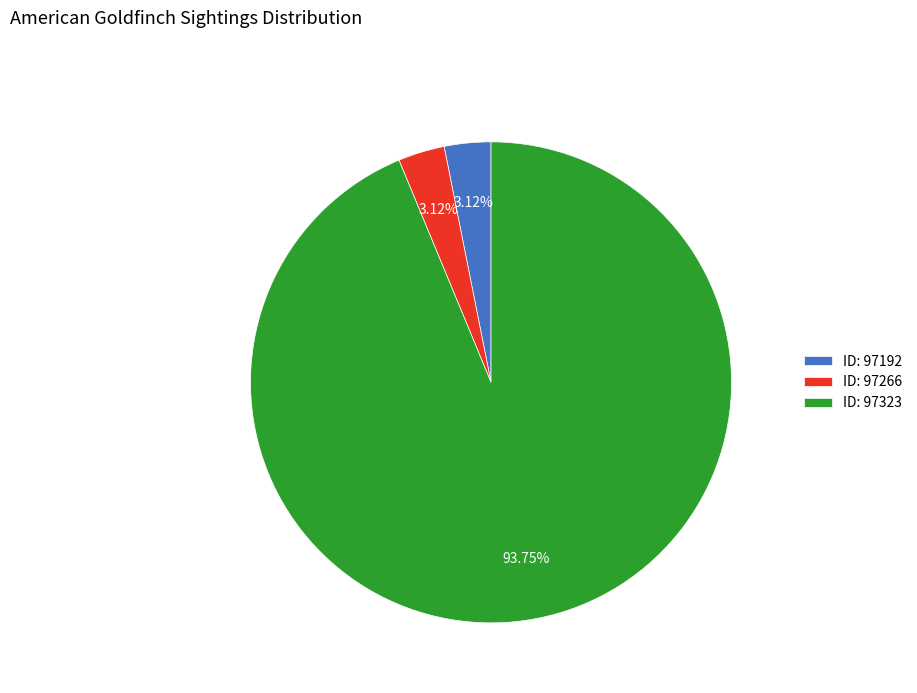

Count the number of slices in the pie.

3